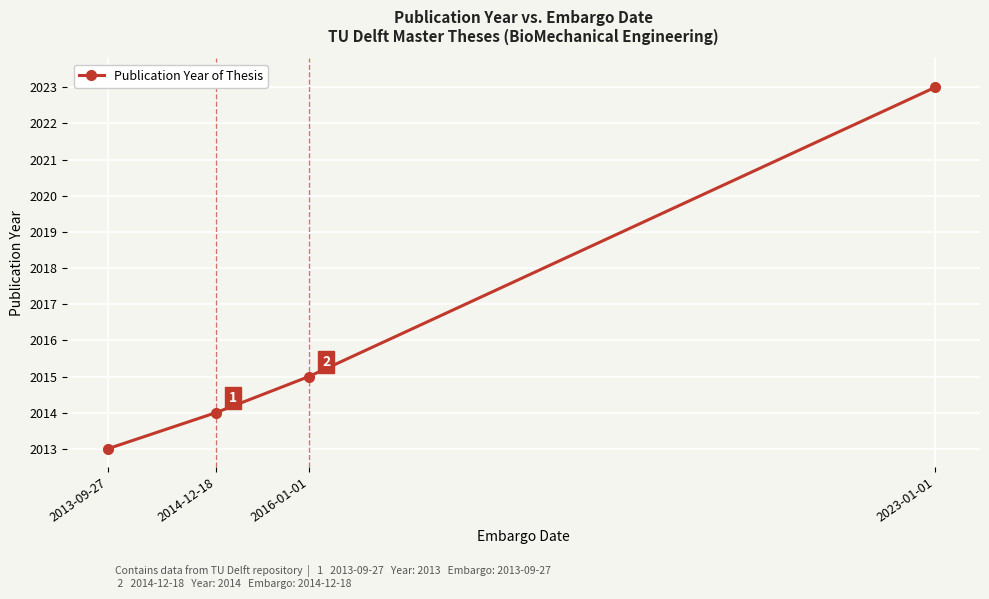

How many data points are less than 2015?

2